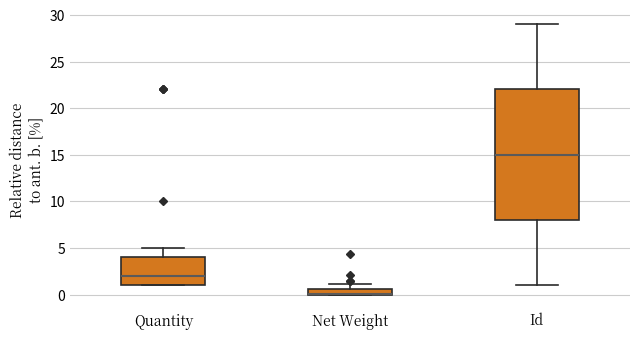

Which box is the tallest, from its lower edge to its upper edge?

Id